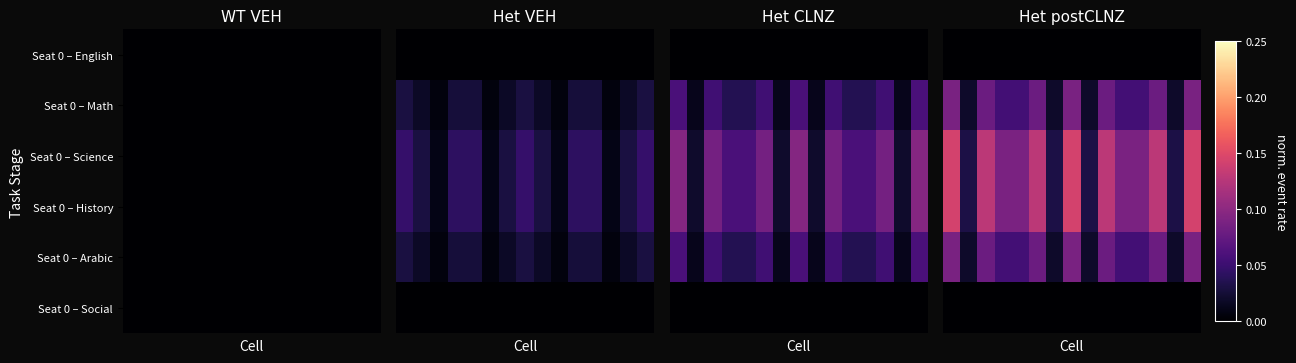

At how many categories does at least one series exceed 0?

15